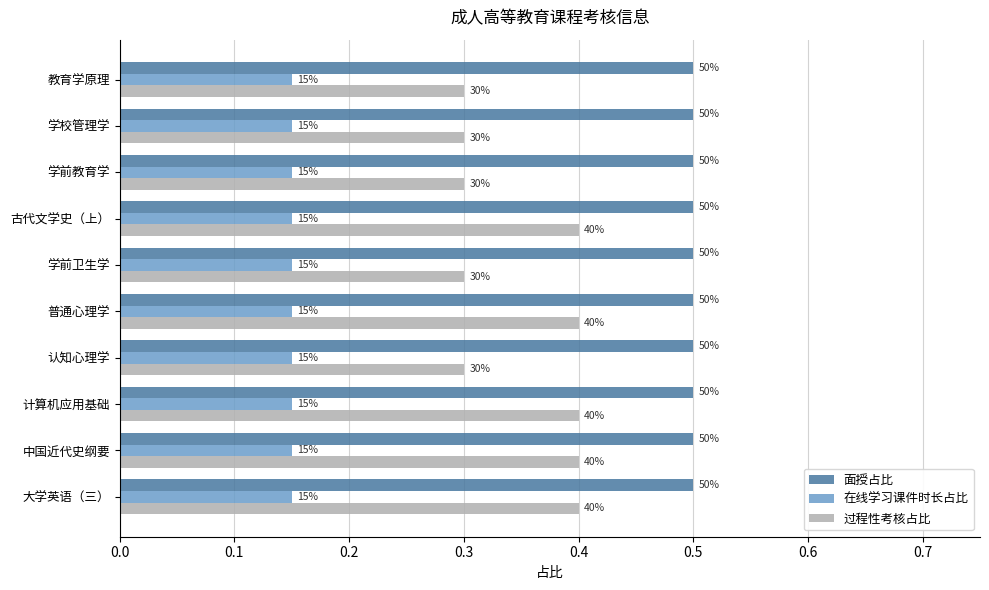

What are all the series names shown in the legend?

面授占比, 在线学习课件时长占比, 过程性考核占比